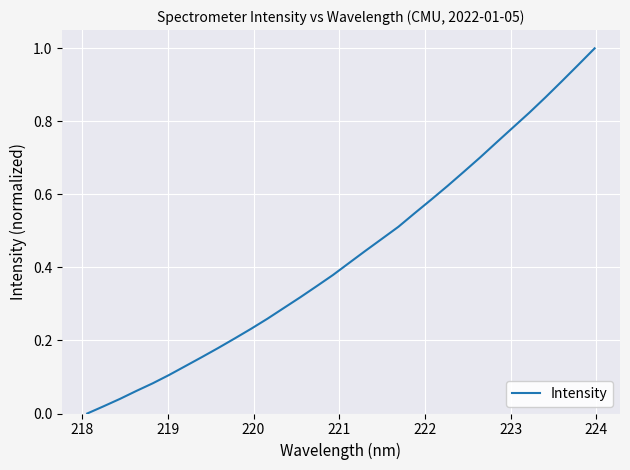

Does the chart display data point markers on the line(s)?

No